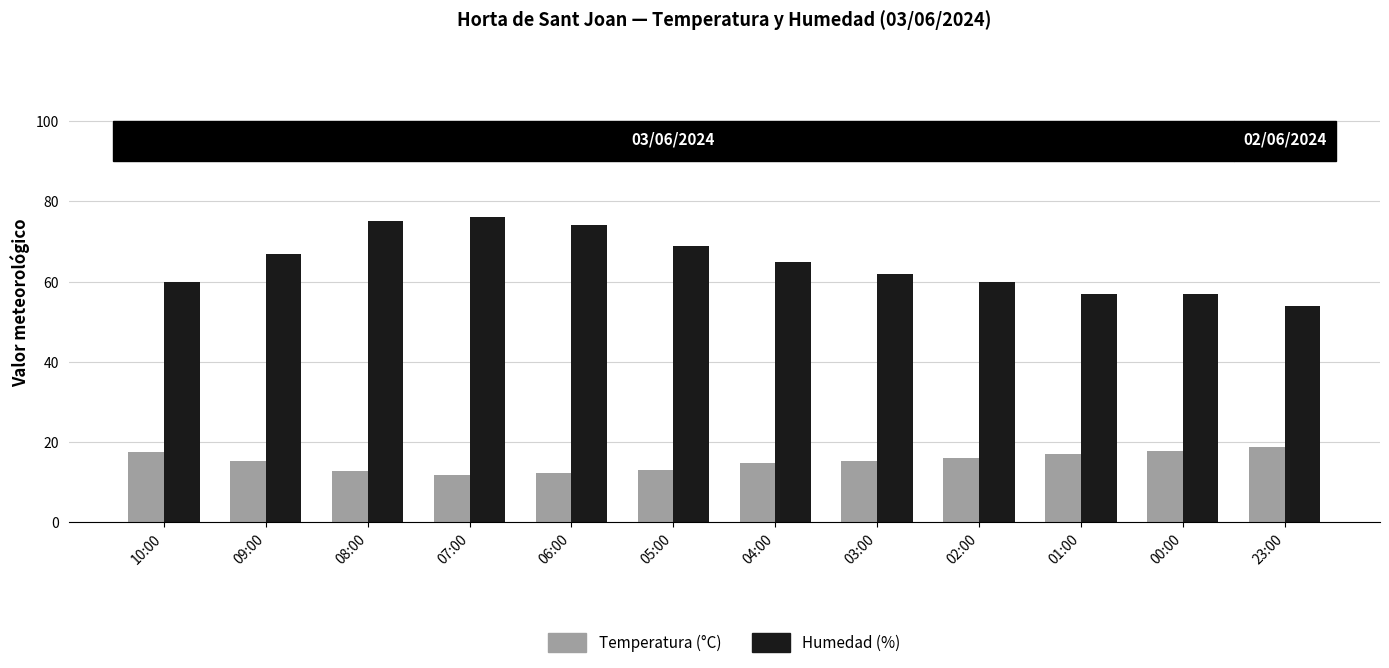

What is the maximum value shown in the chart?

76.0